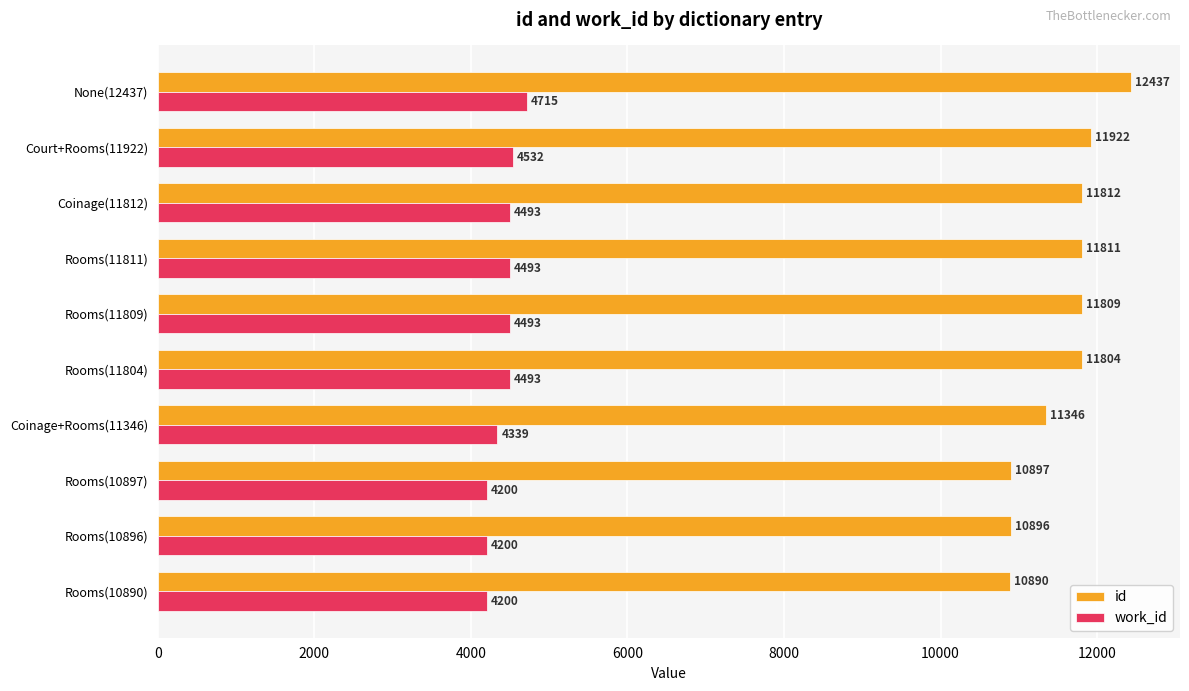

What is the smallest value displayed?

4200